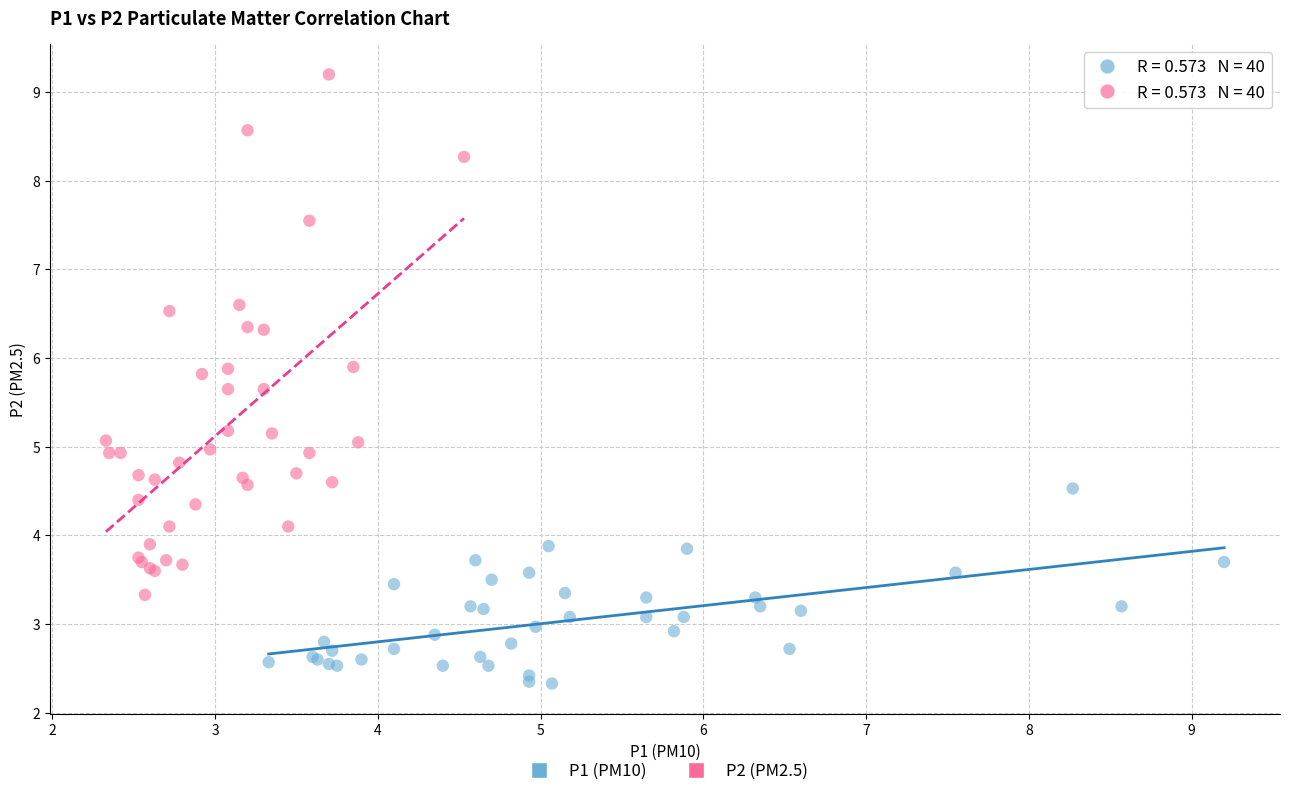

Which series contains the lowest Y value?

P1 (PM10)